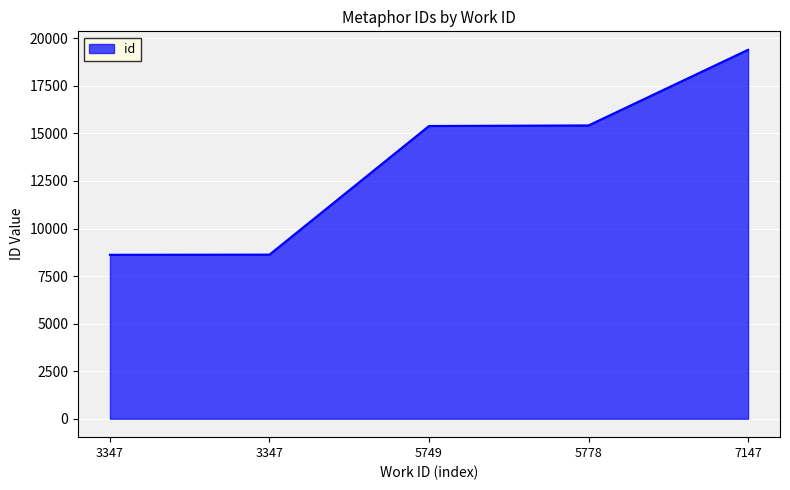

How many lines are shown in the chart?

1